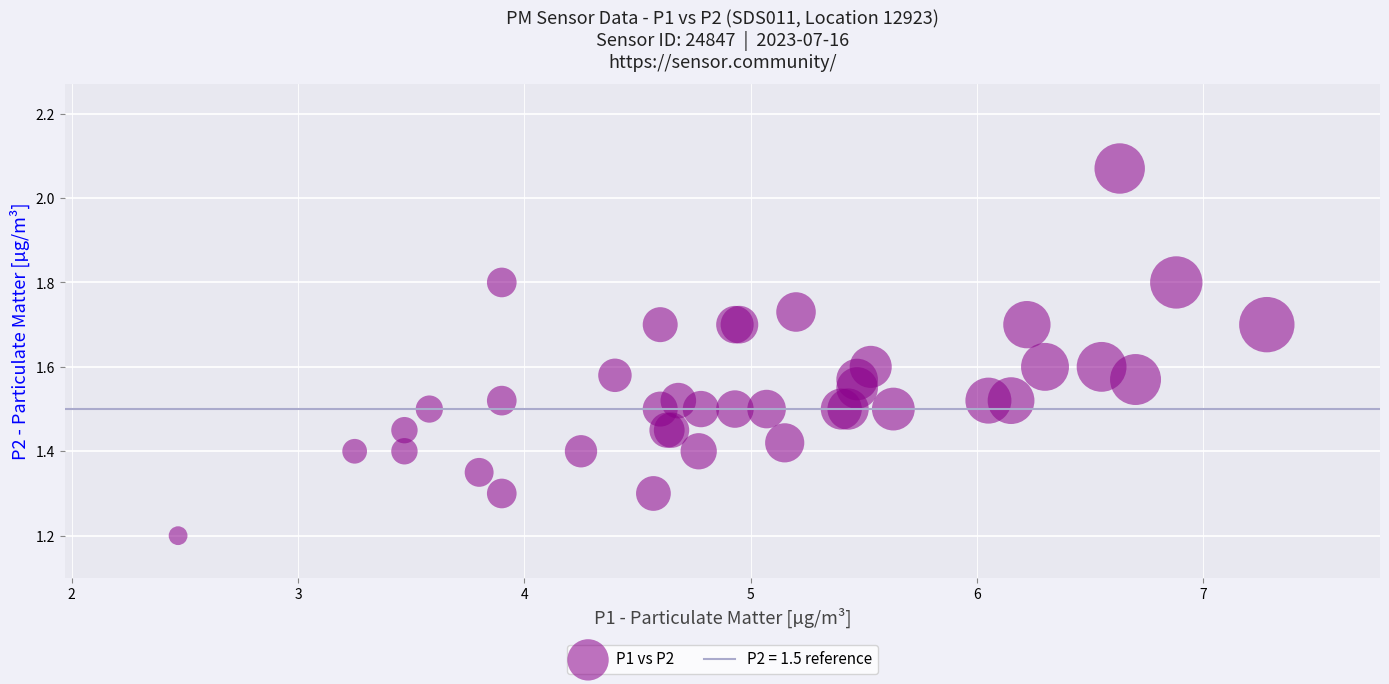

What Y value in the scatter plot is closest to 1?

1.2